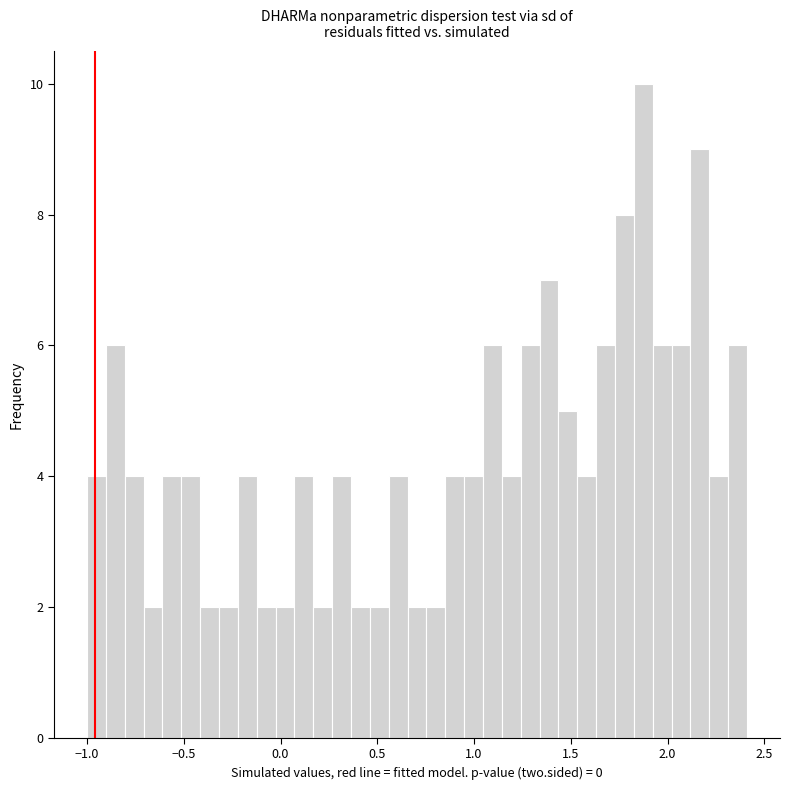

Read against the x-axis, roughly where is the centre of the tallest bar?

1.85